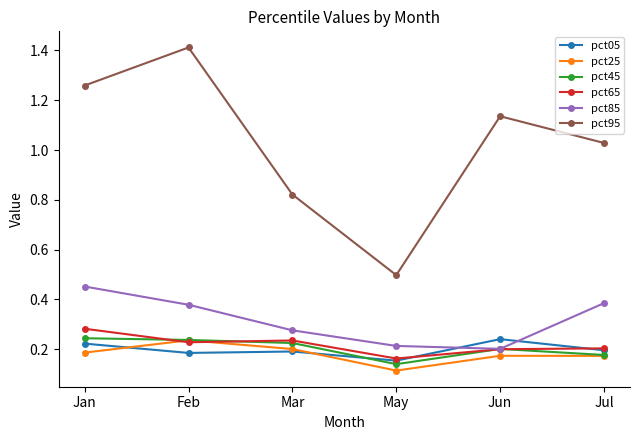

How many intersections are there between pct05 and pct85?

2